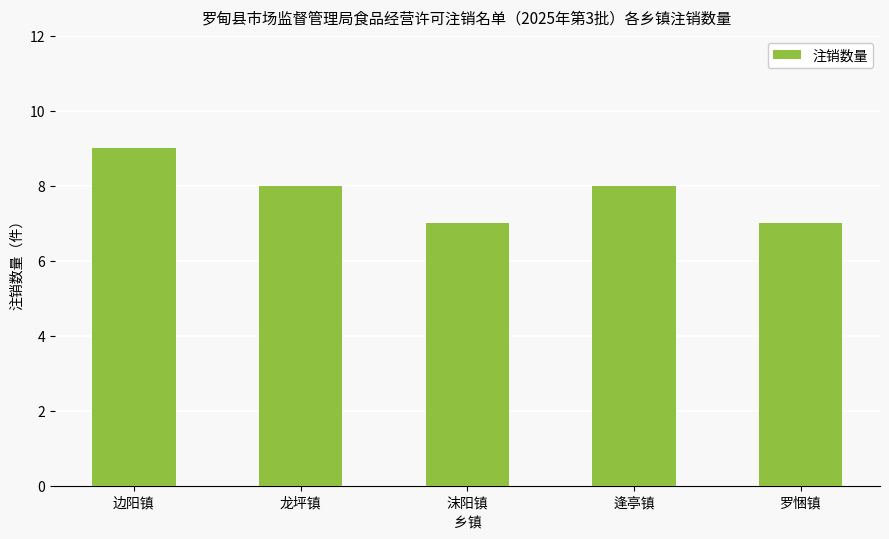

Reading right to left, list all the values displayed in this chart.

7	8	7	8	9